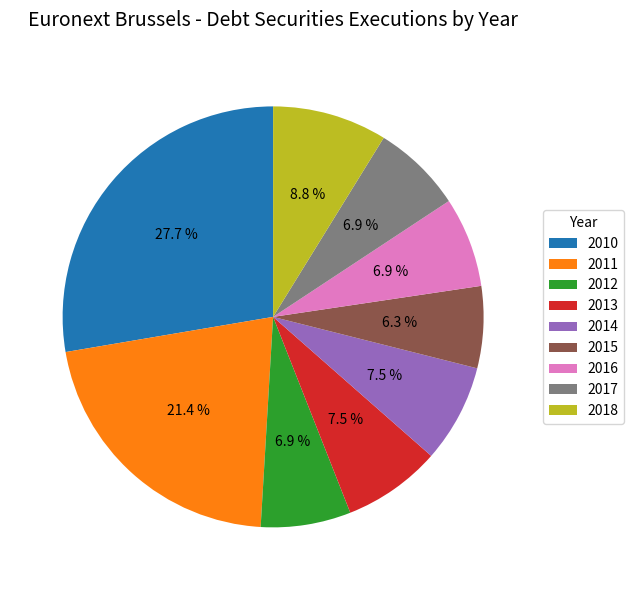

To the nearest percent, what is the average slice percentage?

11%